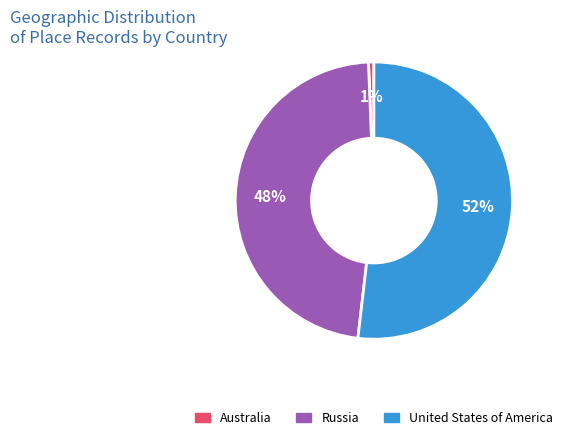

Count the number of slices in the pie.

3